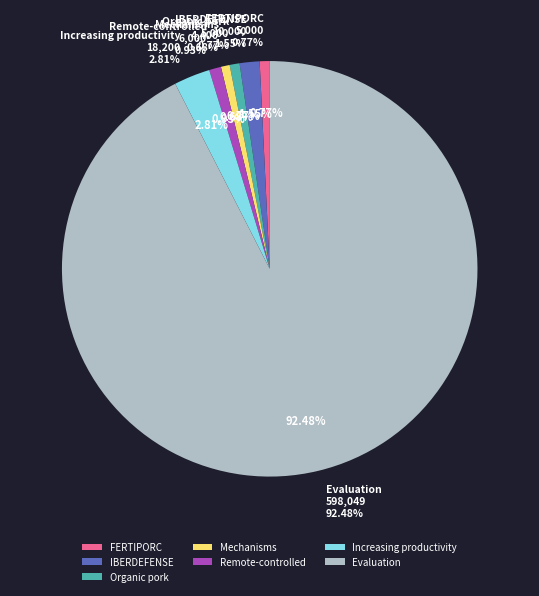

To the nearest percent, what portion does FERTIPORC Operational Group represent?

1%